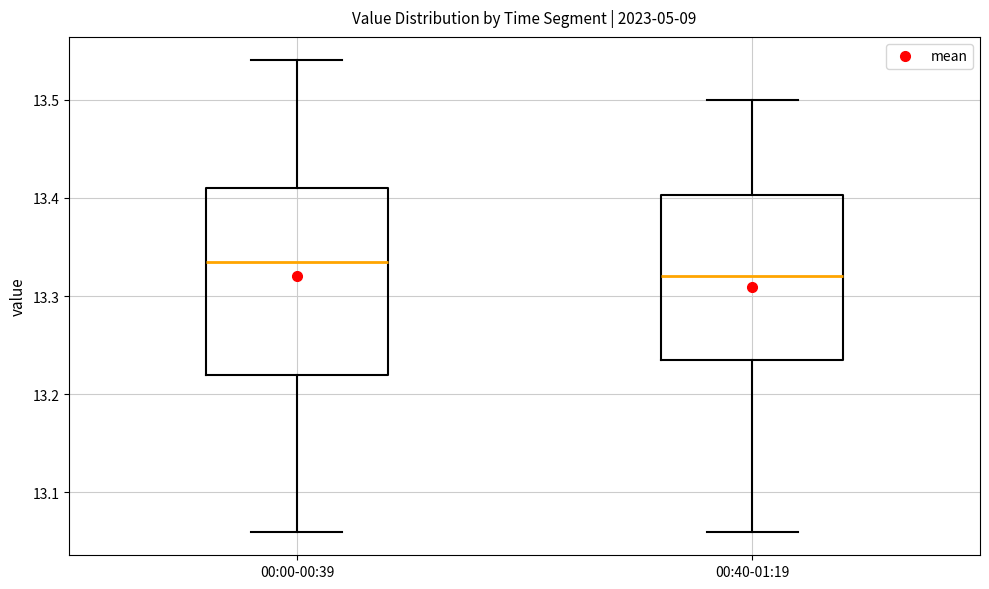

Which box is the tallest, from its lower edge to its upper edge?

00:00-00:39